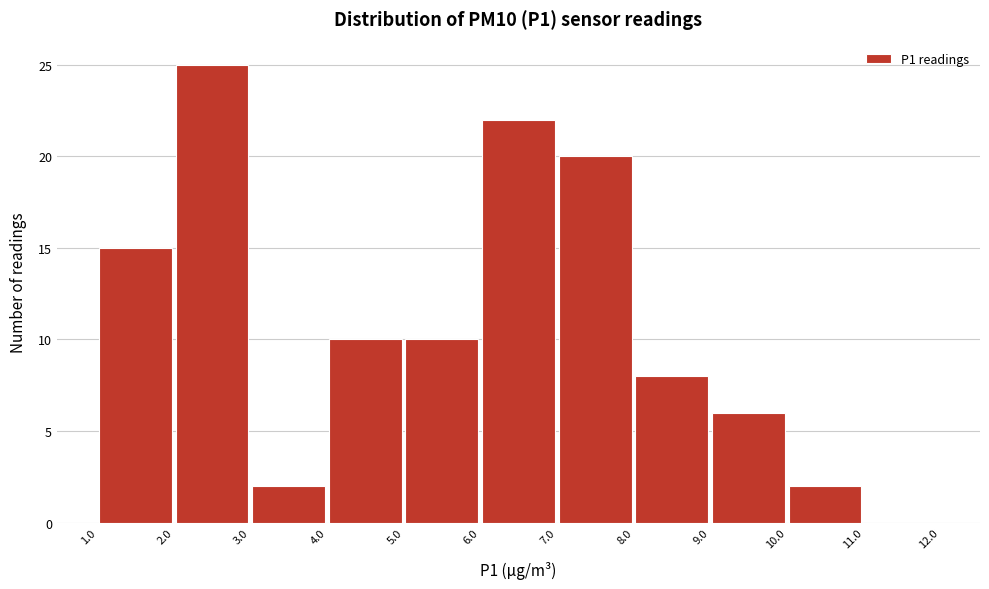

Over which range of the x-axis is the bar tallest?

2.0 to 3.0